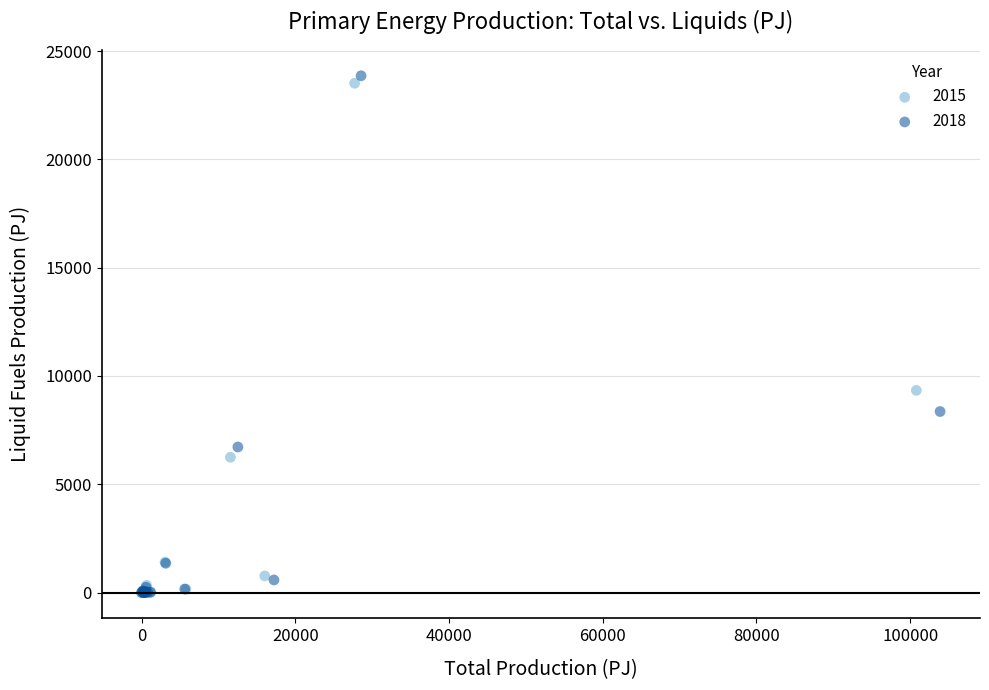

Which series has the widest spread of Y values?

2018